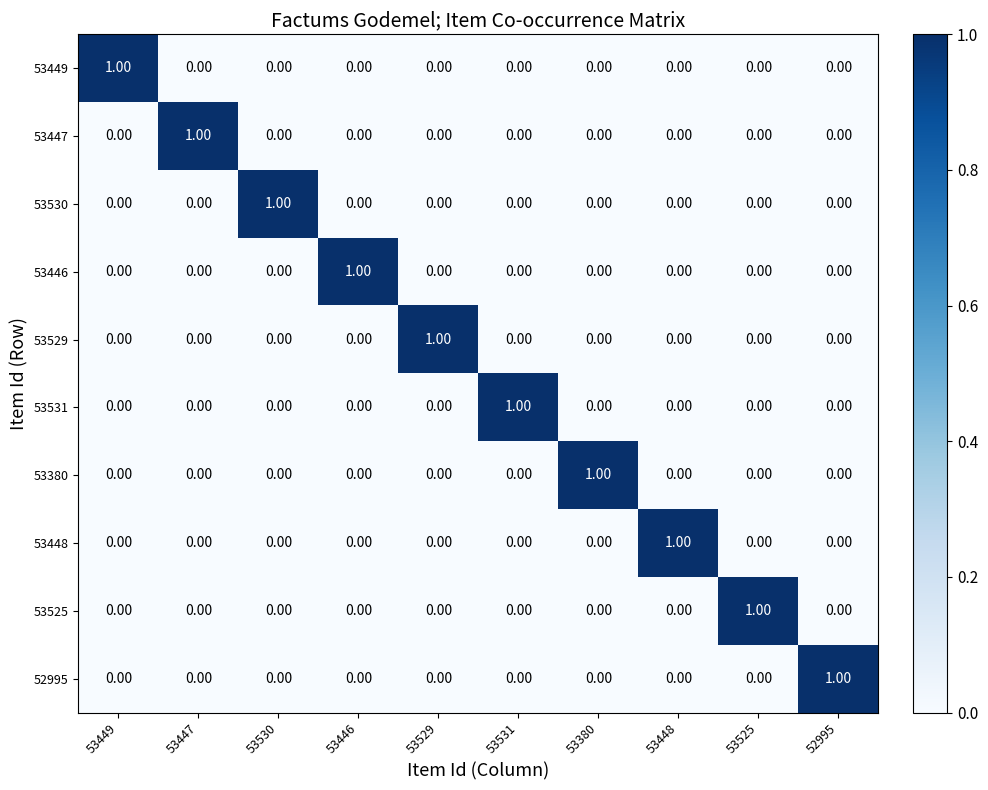

What is the spread (max minus min) of values at 52995?

1